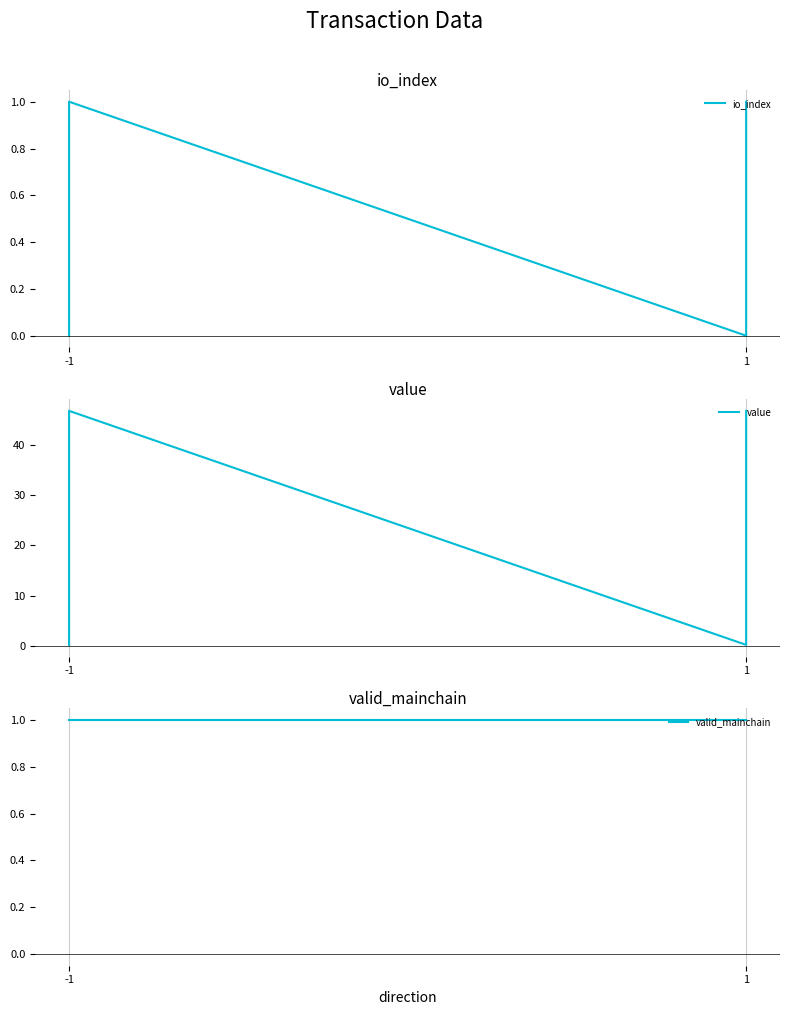

Reading left to right, list all the values displayed in this chart.

io_index: 0.0	1.0	0.0	1.0
value: 0.1	46.8	0.1	46.8
valid_mainchain: 1.0	1.0	1.0	1.0